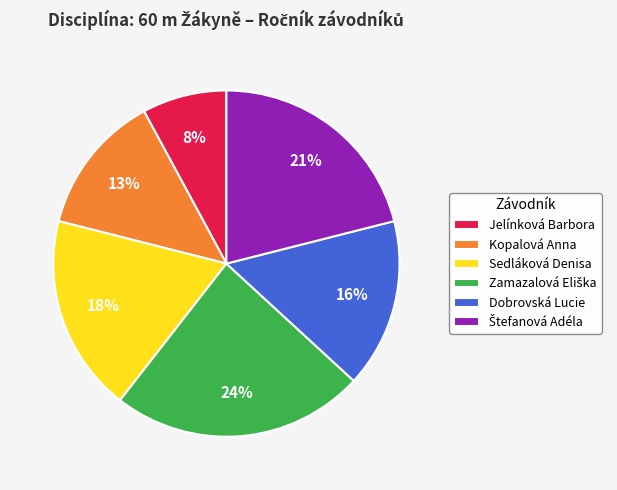

Is the sum of Dobrovská Lucie and Jelínková Barbora greater than half?

No